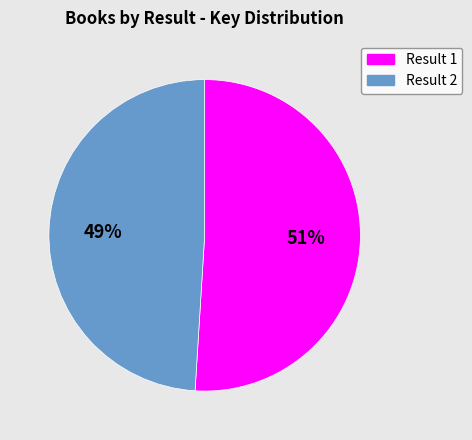

How many segments does this pie chart have?

2